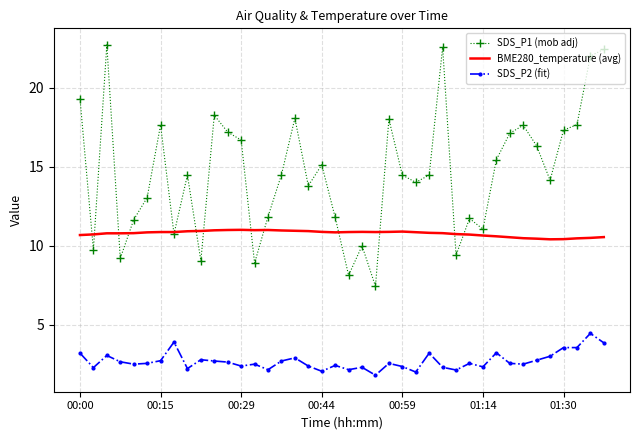

What is the minimum value shown in the chart?

1.8